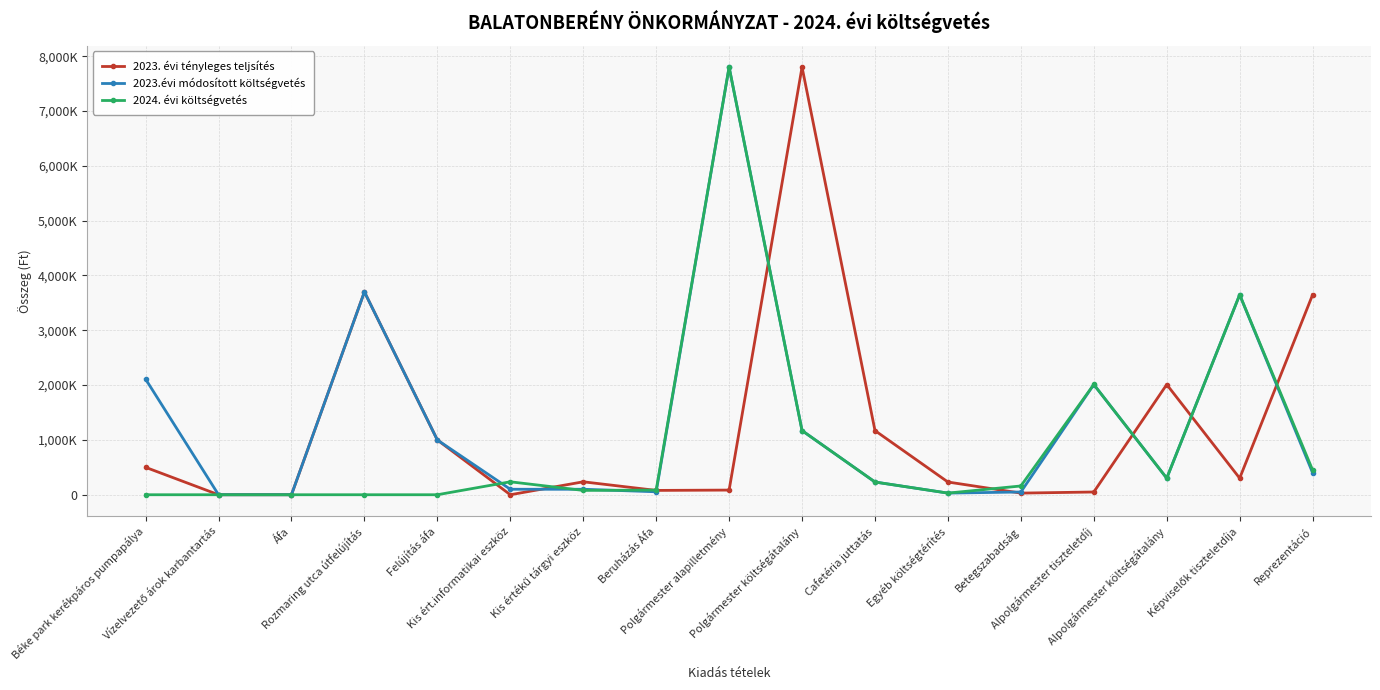

What are all the series names shown in the legend?

2023. évi tényleges teljsítés, 2023.évi módosított költségvetés, 2024. évi költségvetés